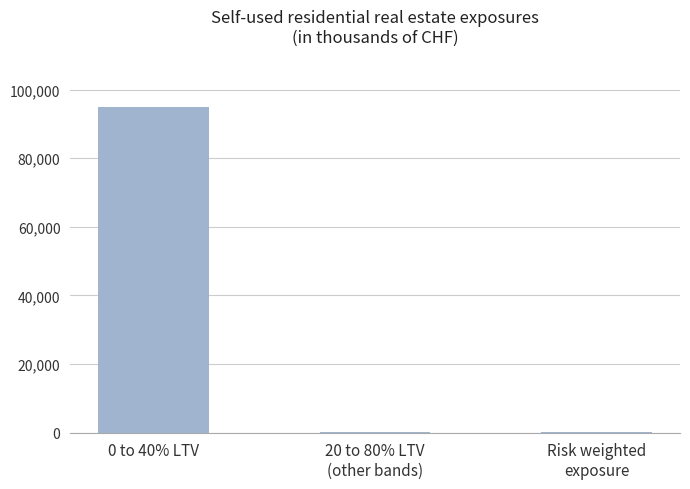

What is the change in value from 0 to 40% LTV to 20 to 80% LTV
(other bands)?

-94640000